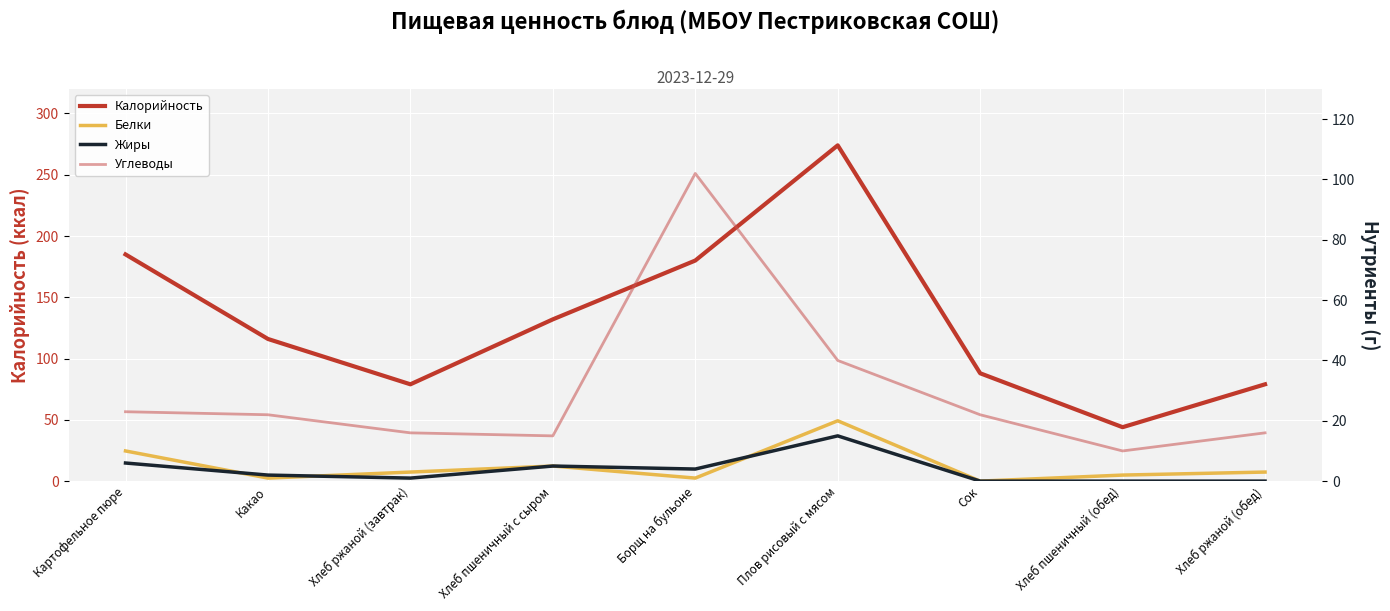

Where does the Белки series first go above 3?

Картофельное пюре